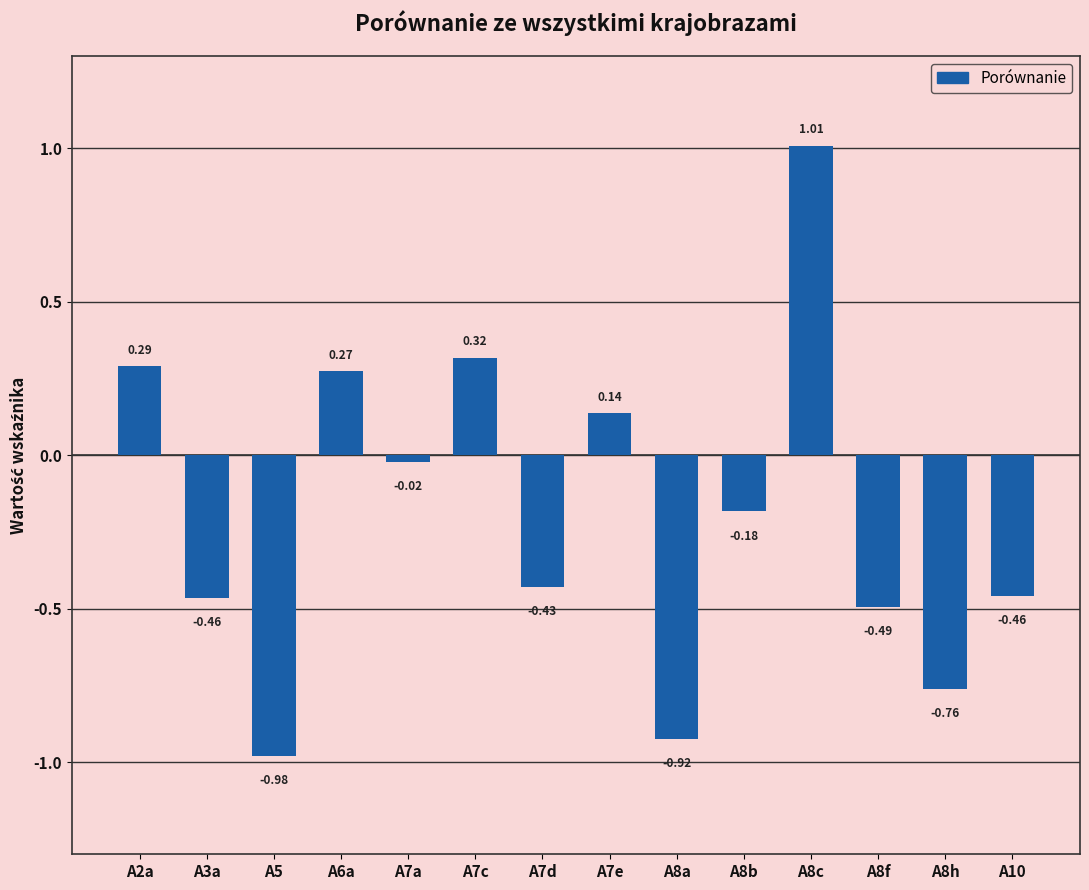

How many values are below zero?

9